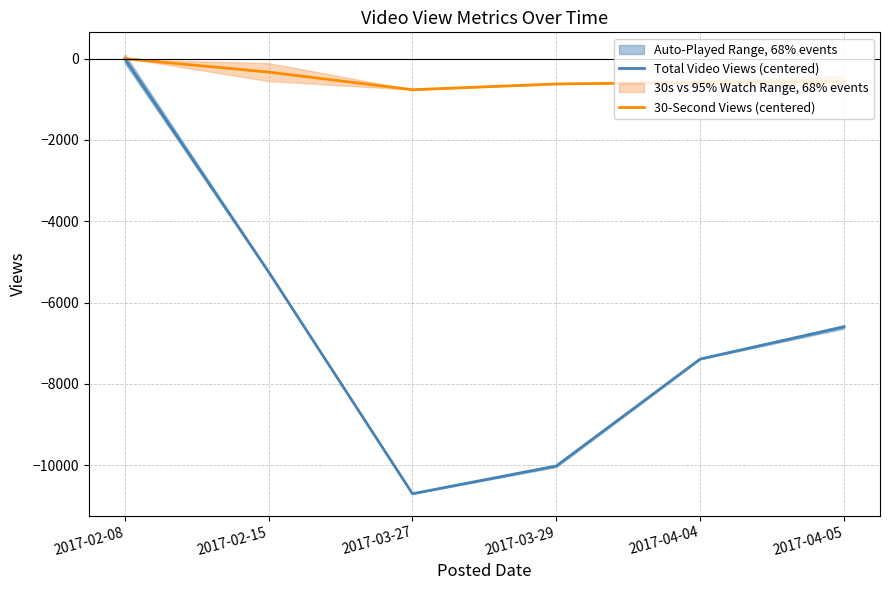

What is the value of the Total Video Views (centered) point at the 4th from the left?

-10020.0